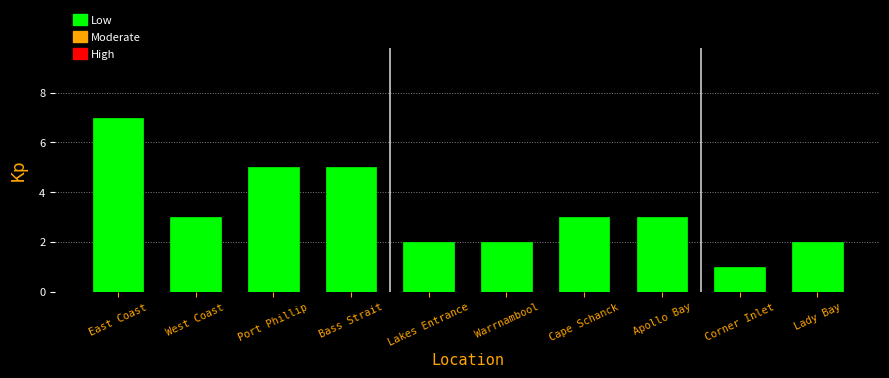

What is the maximum value shown in the chart?

7